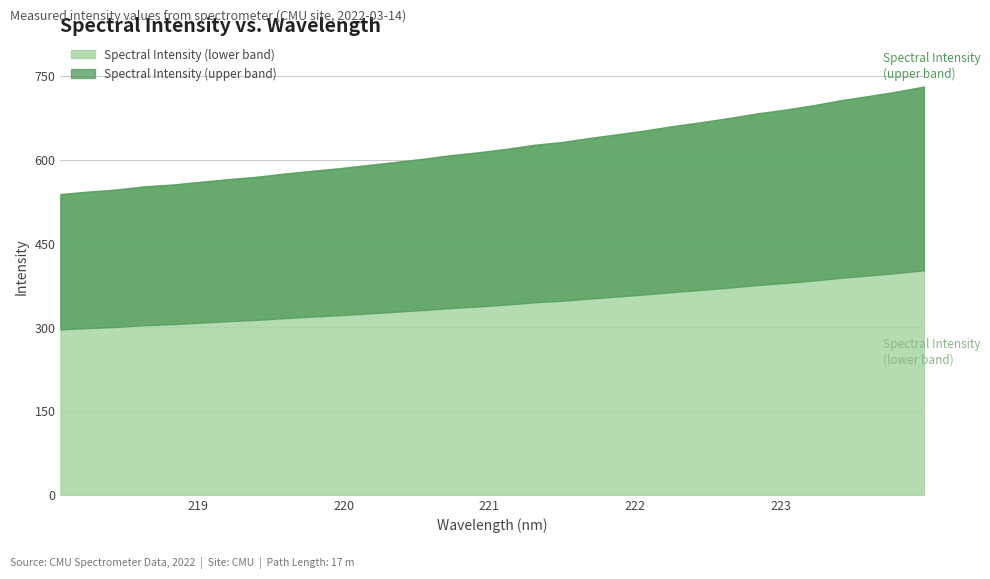

What is the label of the 7th point from the right?

222.8355